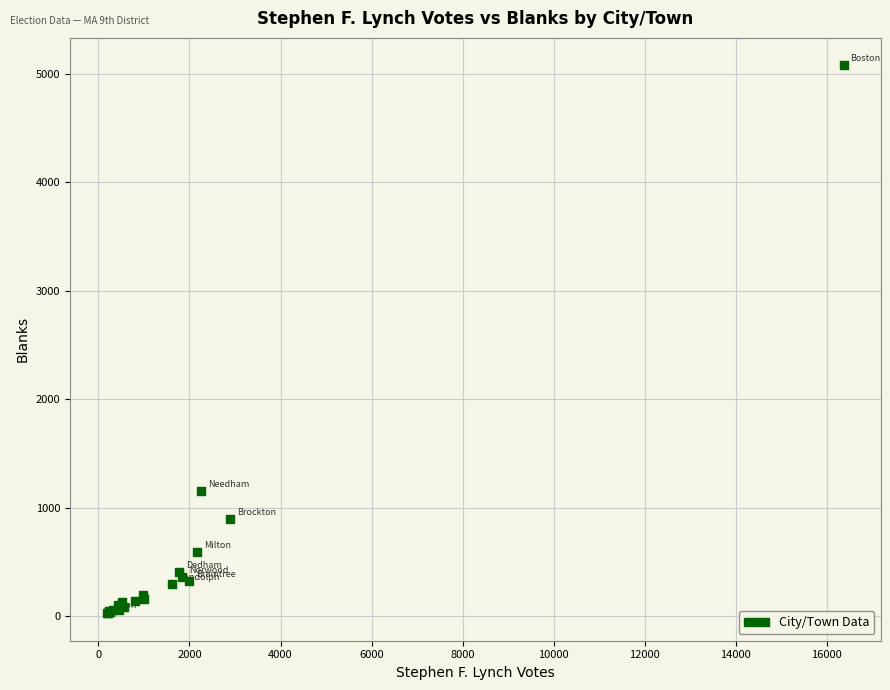

What Y value in the scatter plot is closest to 2551?

1155